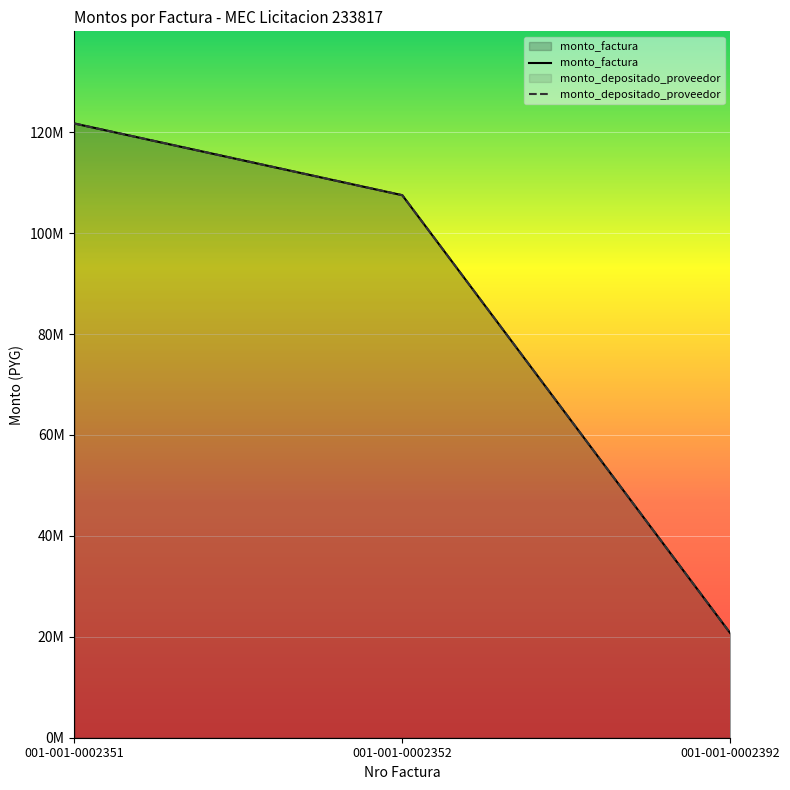

What are all the series names shown in the legend?

monto_factura, monto_depositado_proveedor